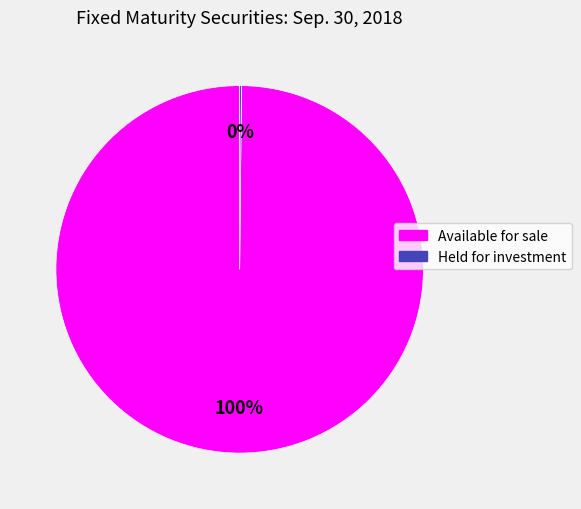

Is there a majority slice in this chart?

Yes